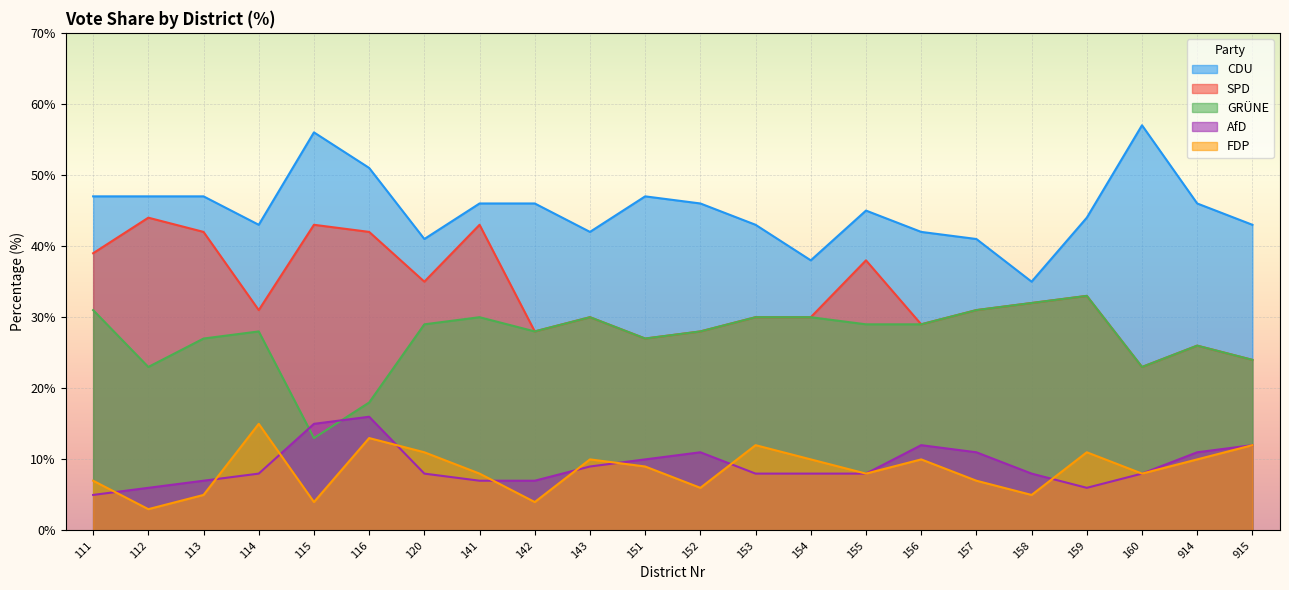

What is the spread (max minus min) of values at 113?

42